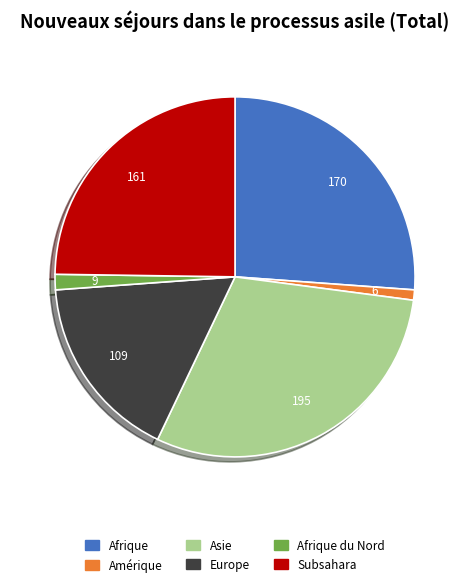

Which category has the biggest portion of the pie?

Asie